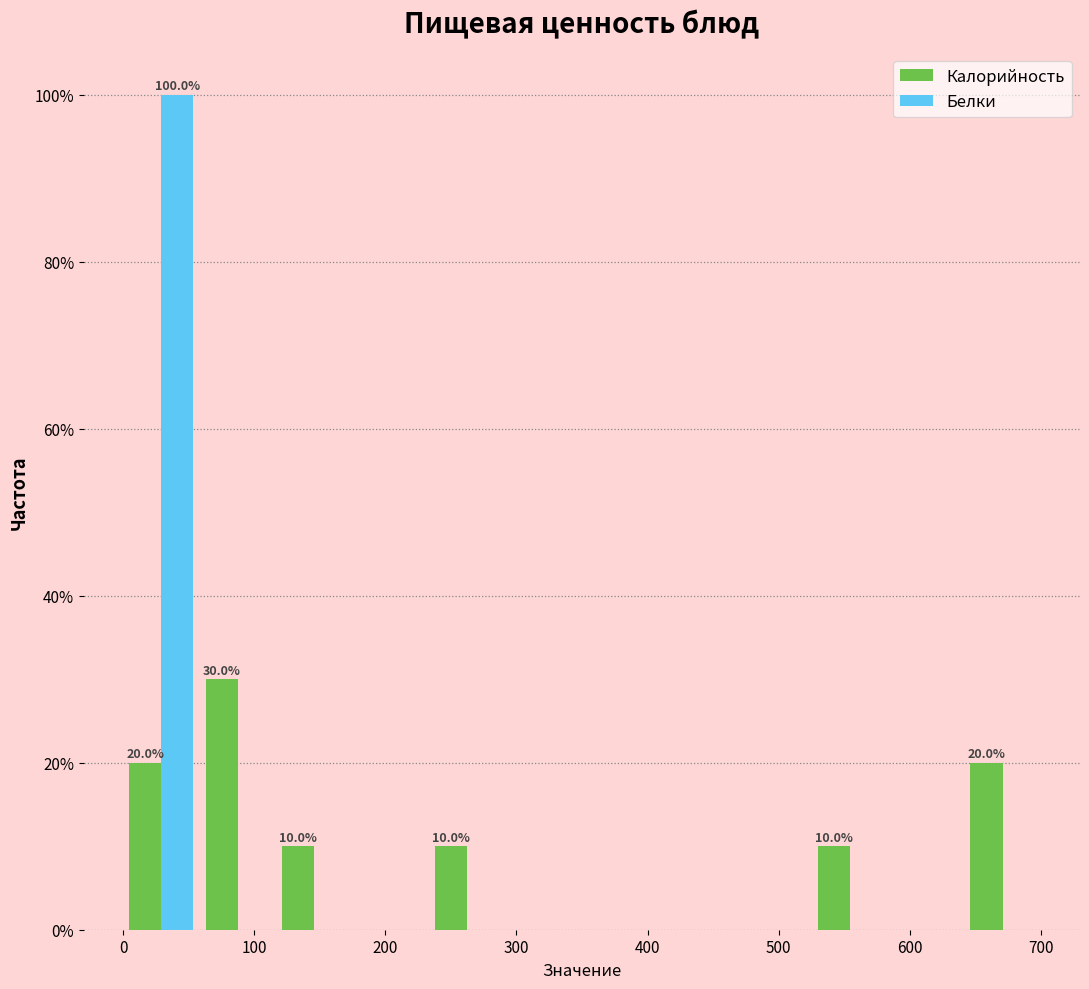

In the Калорийность series, which range on the x-axis has the tallest bar?

60 to 120